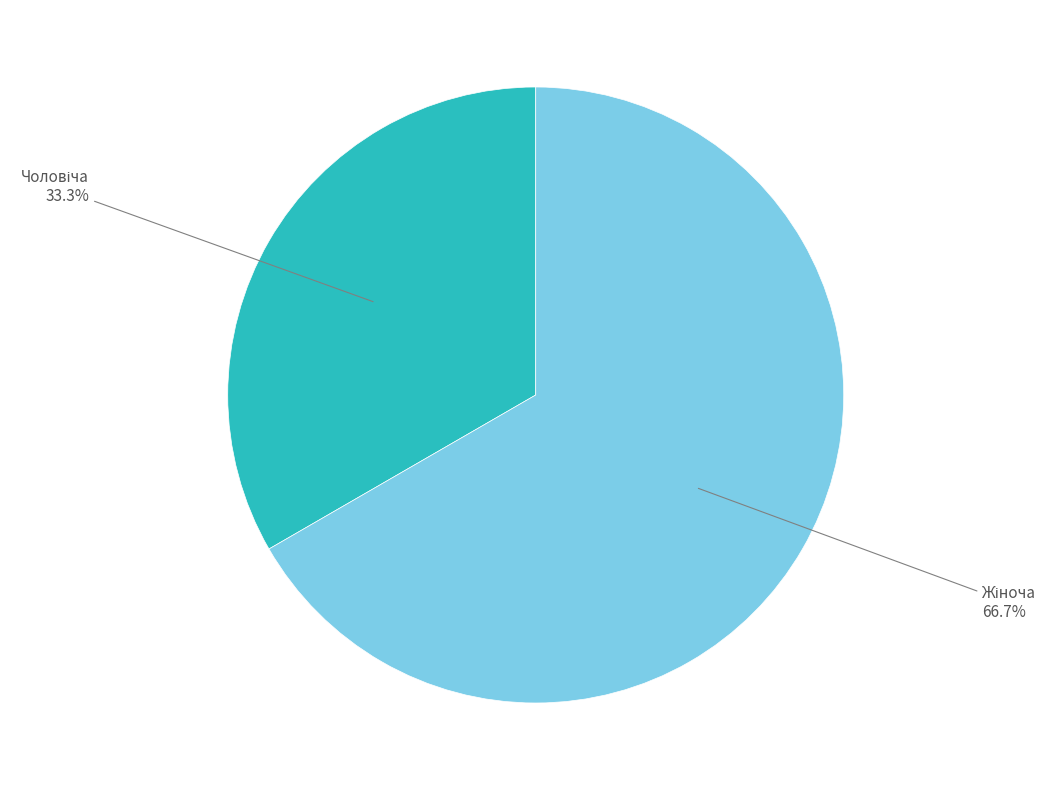

Does any single category account for the majority?

Yes